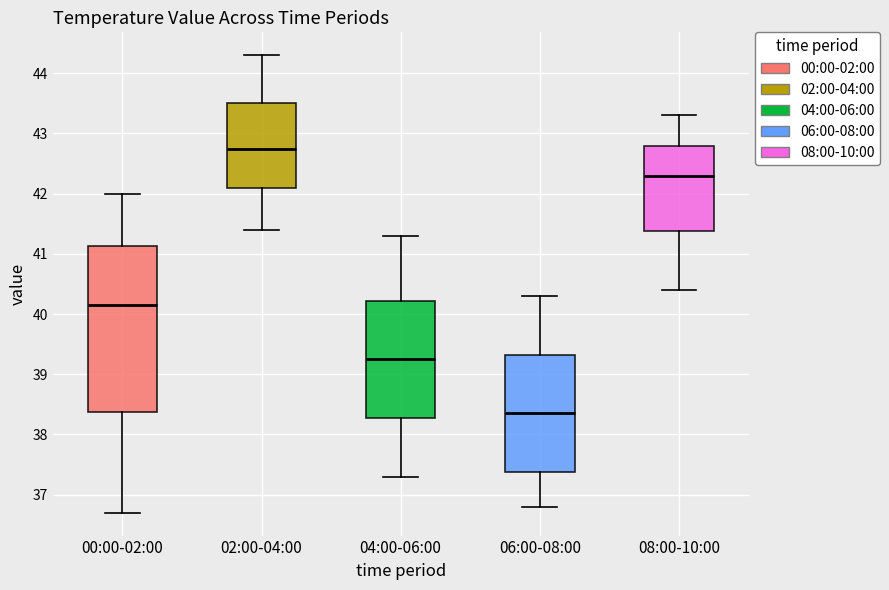

Where does the median line of the box for 06:00-08:00 sit on the y-axis? The values are not printed on the chart, so give them approximately, as read against the axis.

38.4